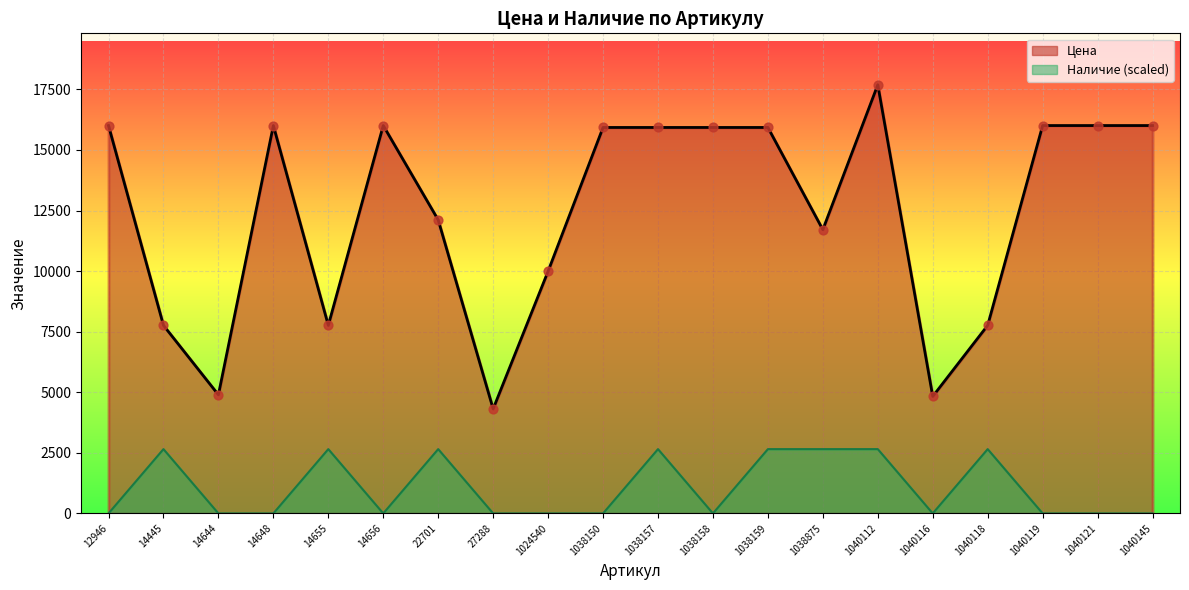

Which series has the largest Y range (max minus min)?

Цена